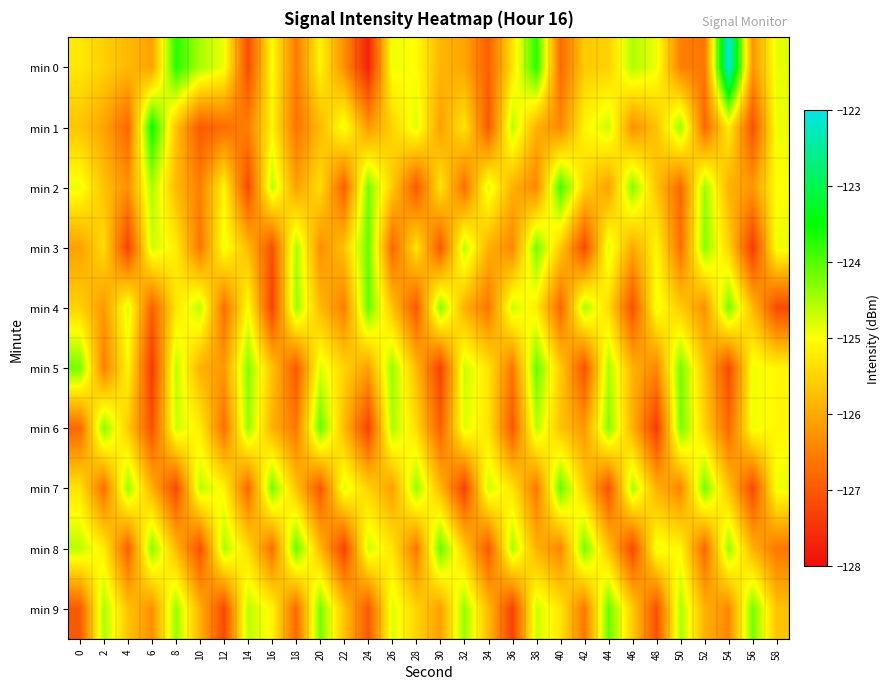

List the series in order of their peak value, lowest first.

min 3, min 4, min 5, min 6, min 7, min 8, min 9, min 2, min 1, min 0